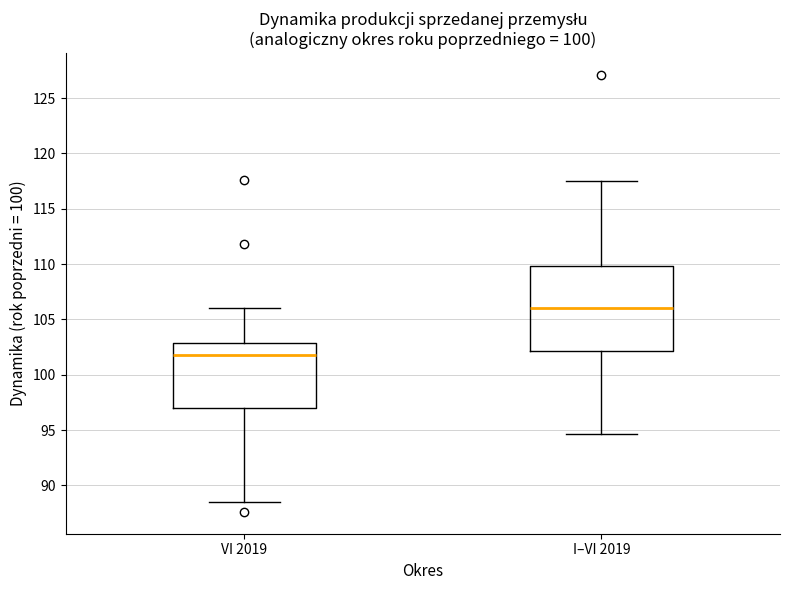

Where does the lower whisker of the box for VI 2019 end on the y-axis? The values are not printed on the chart, so give them approximately, as read against the axis.

88.5